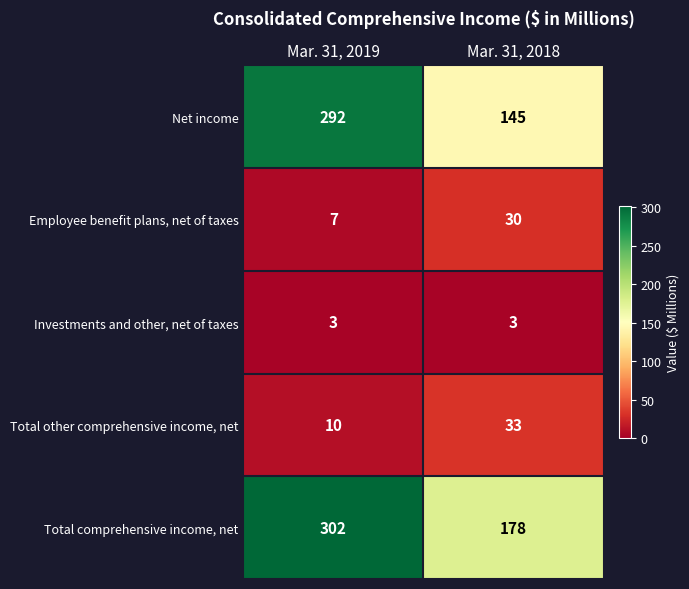

What is the maximum value shown in the chart?

302